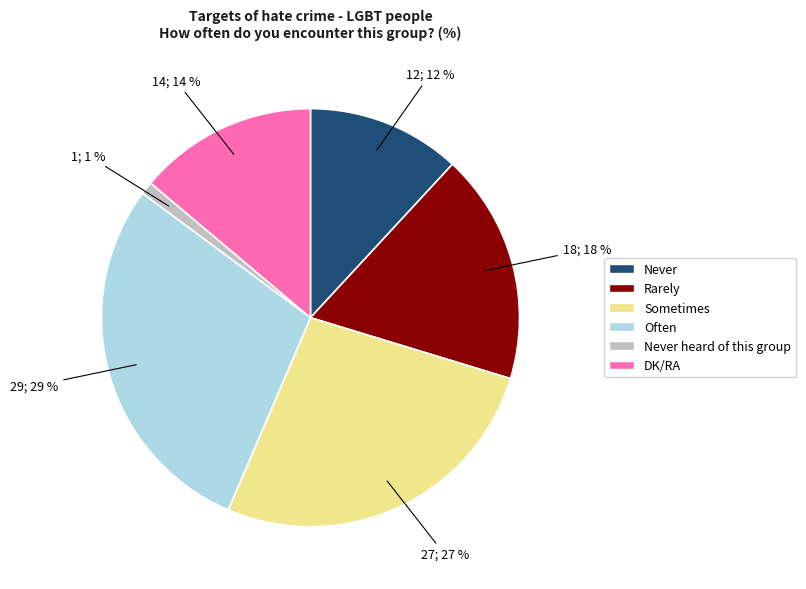

Count the number of slices in the pie.

6